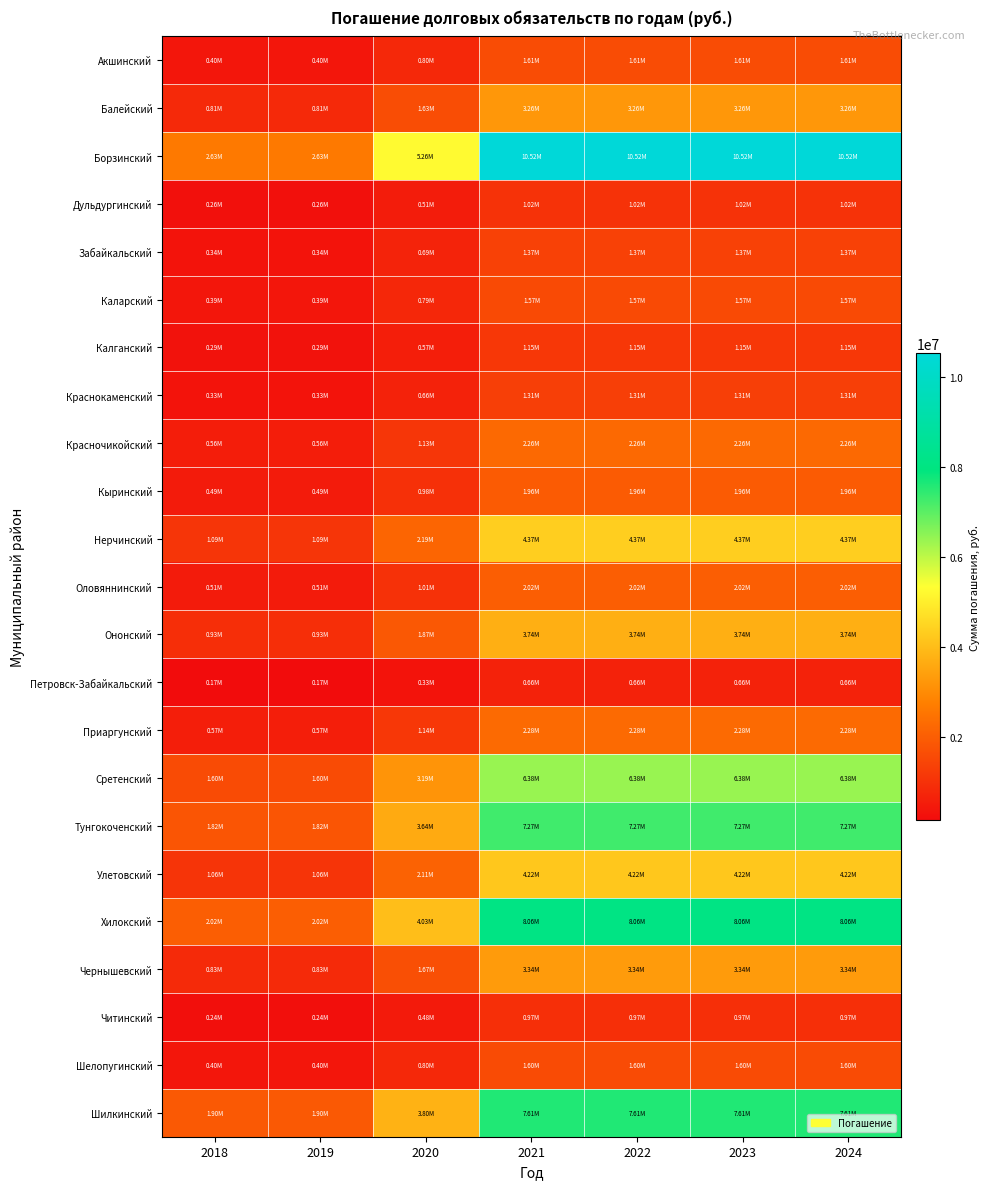

List the series in order of their peak value, highest first.

Борзинский, Хилокский, Шилкинский, Тунгокоченский, Сретенский, Нерчинский, Улетовский, Ононский, Чернышевский, Балейский, Приаргунский, Красночикойский, Оловяннинский, Кыринский, Акшинский, Шелопугинский, Каларский, Забайкальский, Краснокаменский, Калганский, Дульдургинский, Читинский, Петровск-Забайкальский